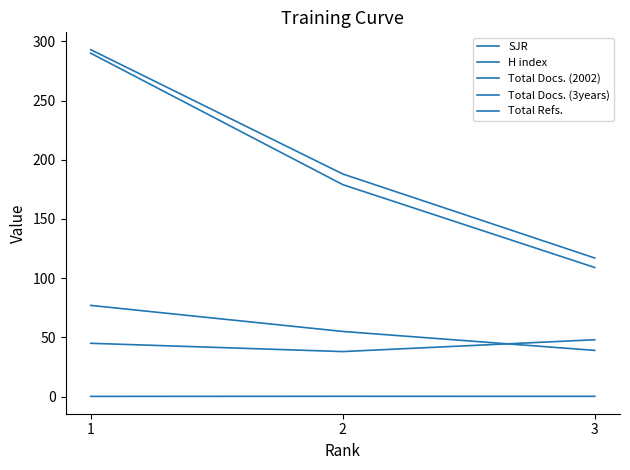

Where is Total Docs. (3years) nearest to the value 205?

2